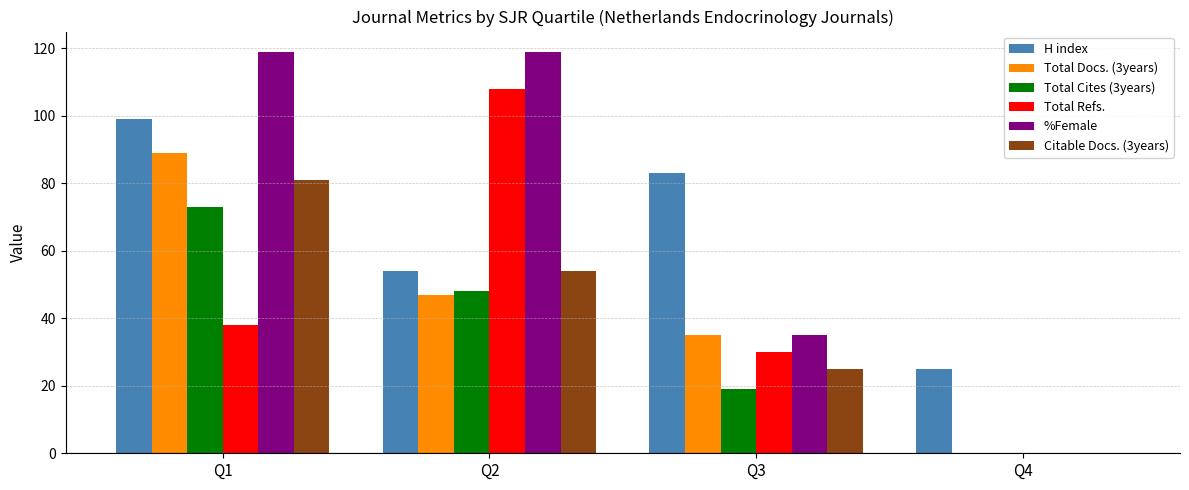

Count the number of categories in the chart.

4